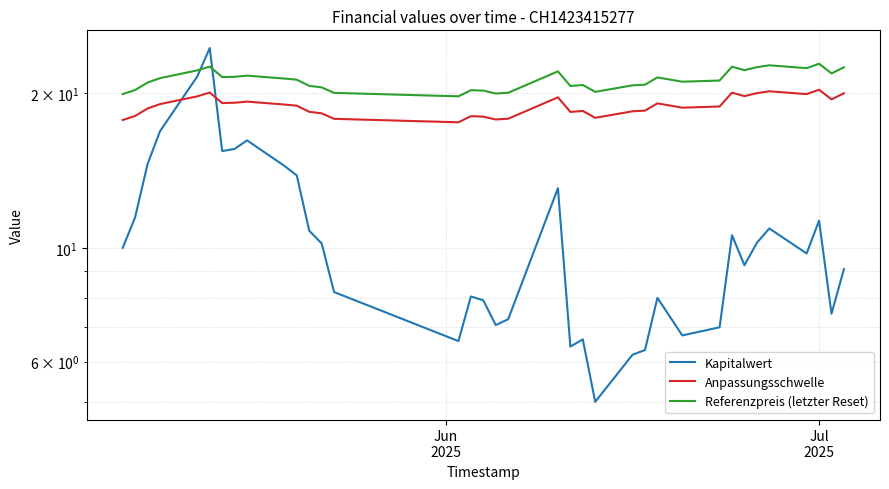

What is the value of the Referenzpreis (letzter Reset) point at the 24th from the left?

20.7